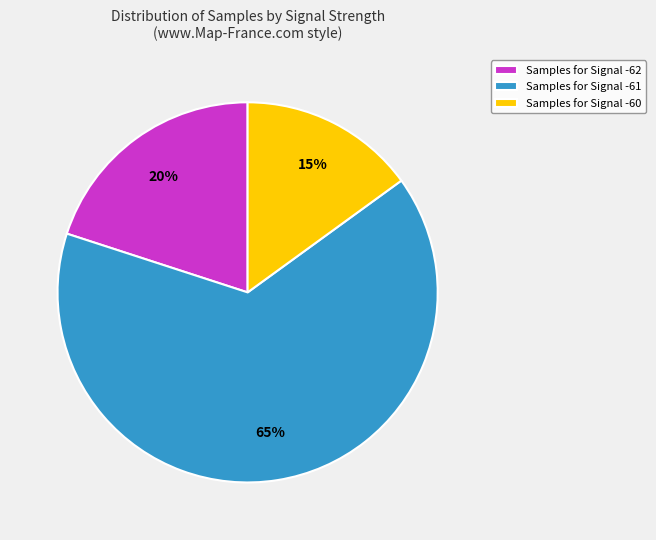

Rank the categories by value from highest to lowest.

Samples for Signal -61, Samples for Signal -62, Samples for Signal -60